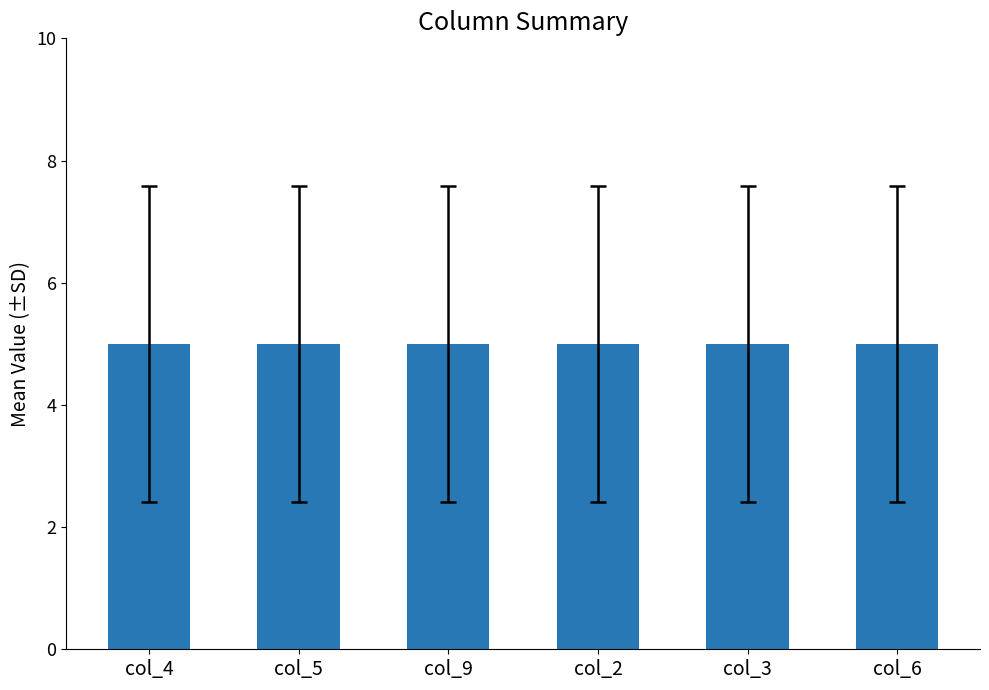

List the series in order of their peak value, highest first.

col_4, col_5, col_9, col_2, col_3, col_6